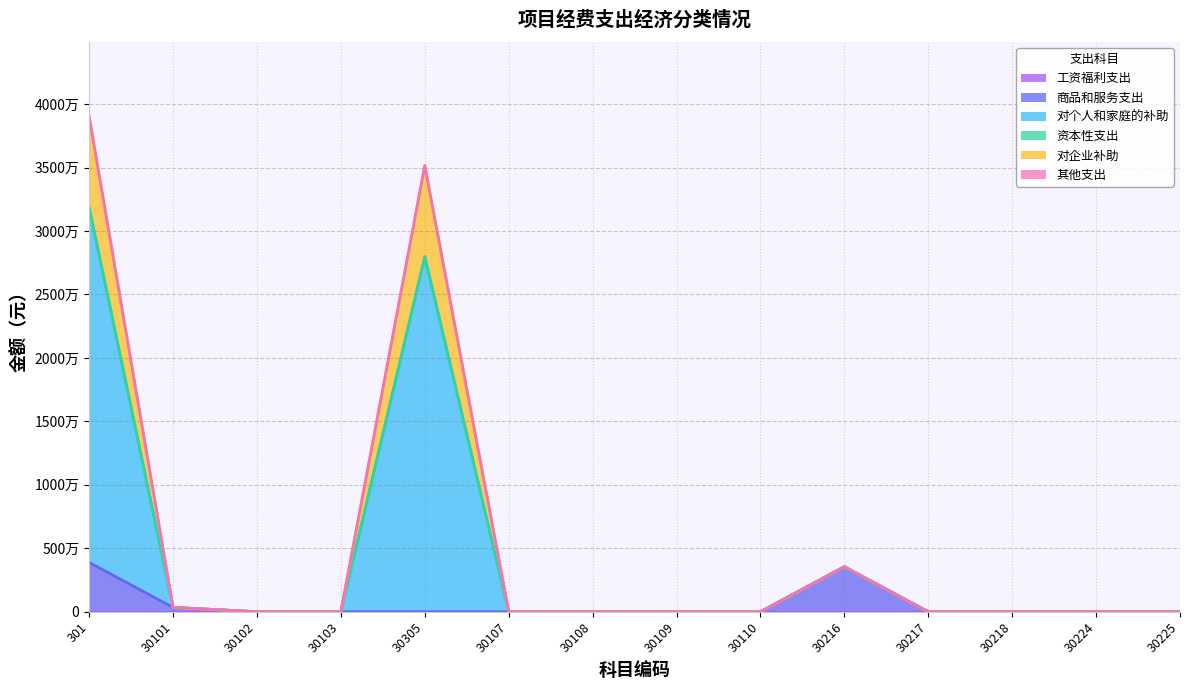

Which series has the largest total across all categories?

对个人和家庭的补助